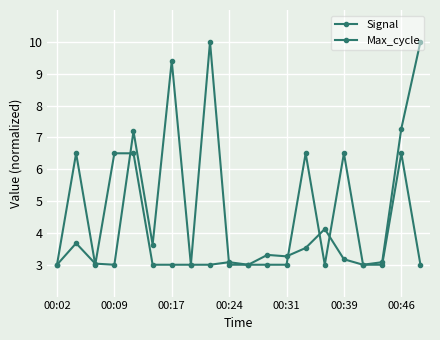

Does the chart have visible grid lines?

Yes